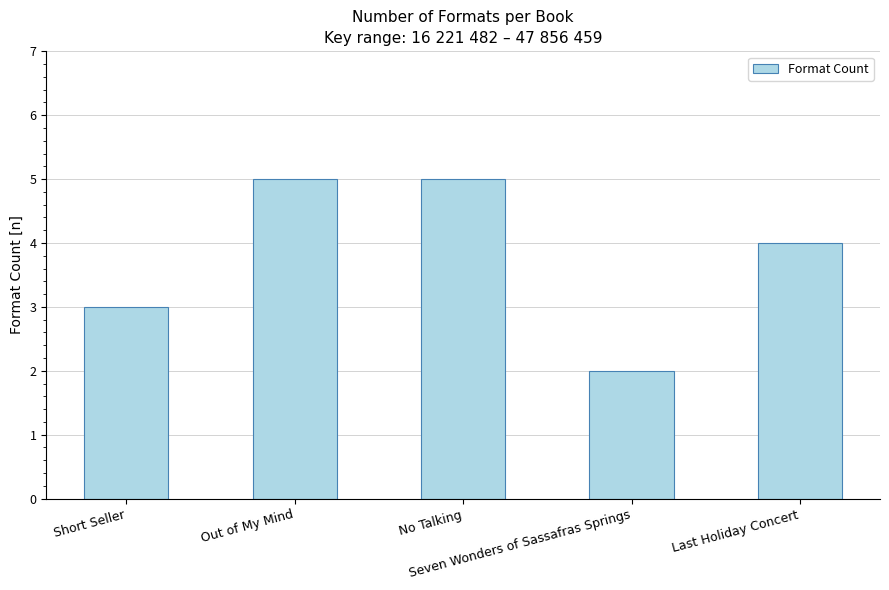

Does the chart contain any negative values?

No